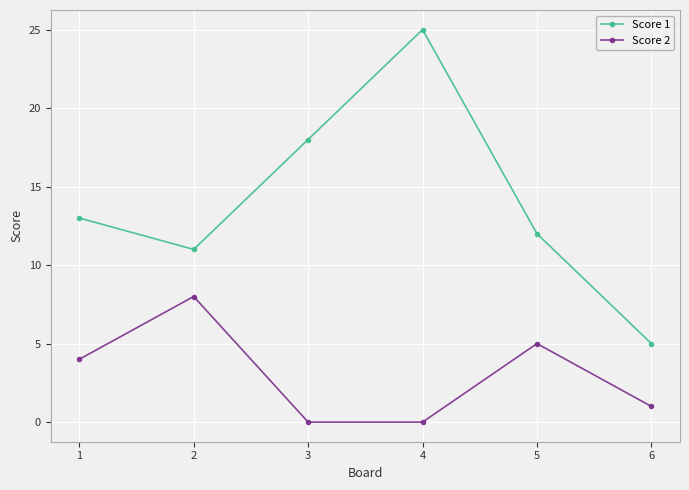

How many values in the Score 1 series are below 13?

3